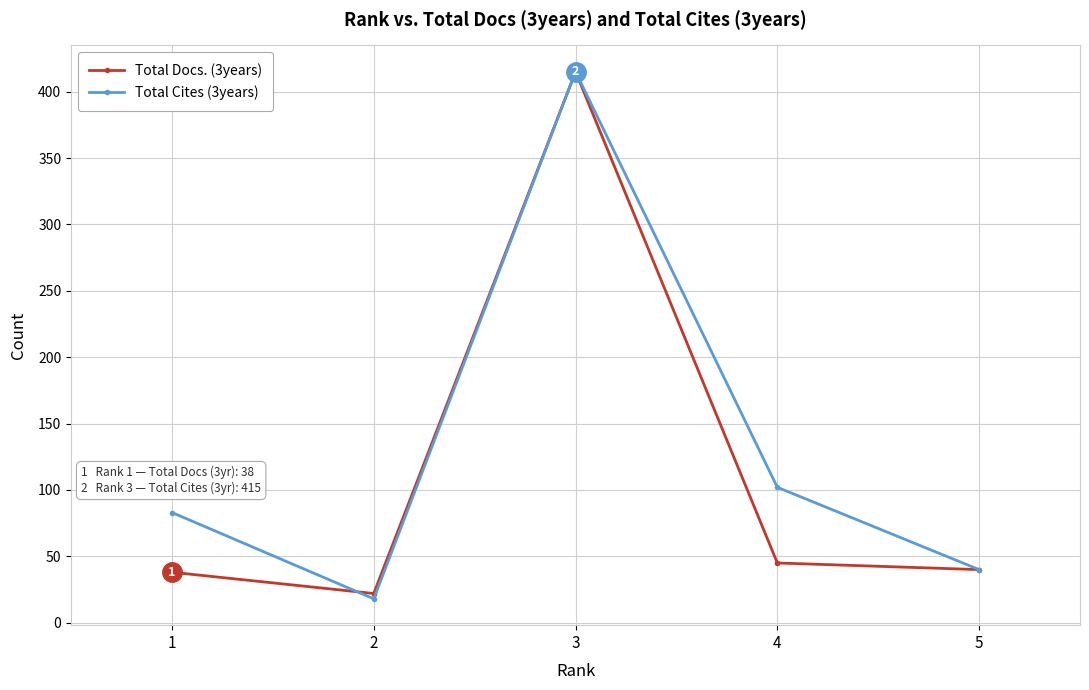

Is this an area chart (filled region under the line)?

No